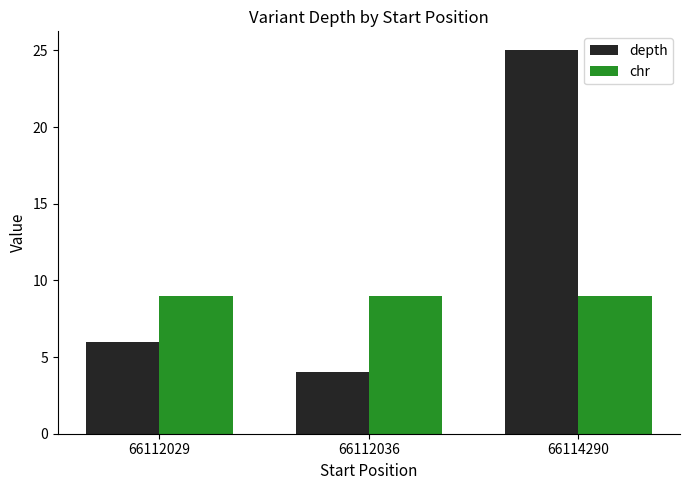

Reading left to right, transcribe all the data shown in this chart.

depth: 66112029=6	66112036=4	66114290=25
chr: 66112029=9	66112036=9	66114290=9